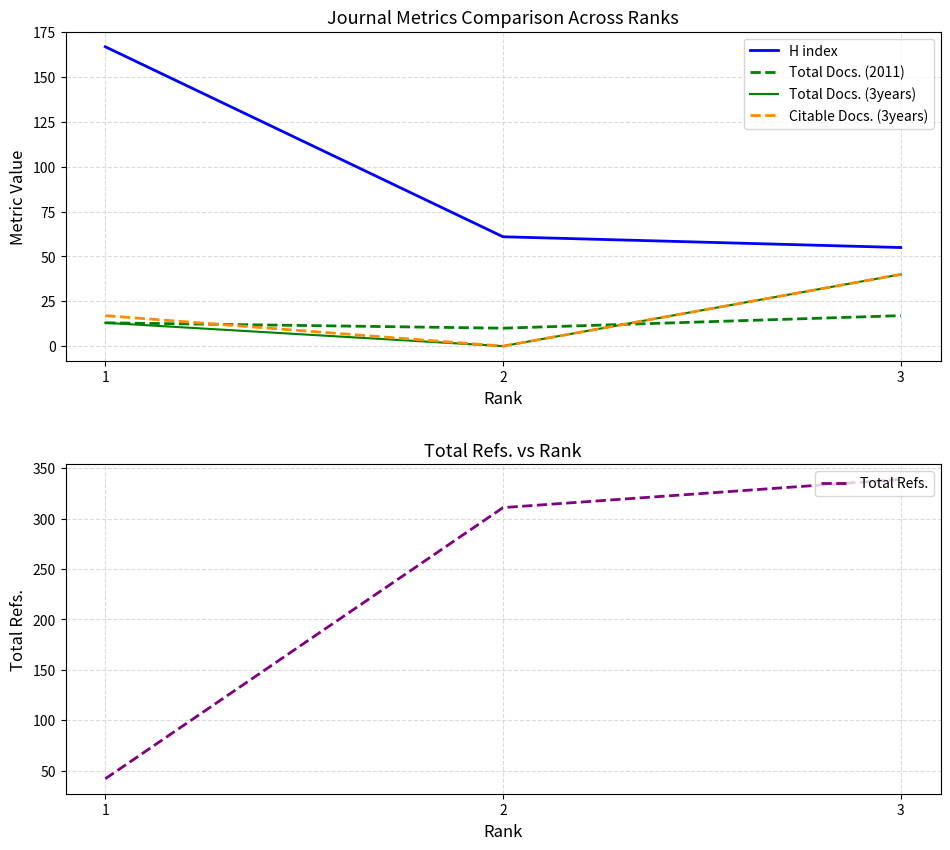

Reading left to right, list all the values displayed in this chart.

H index: 167	61	55
Total Docs. (2011): 13	10	17
Total Docs. (3years): 13	0	40
Citable Docs. (3years): 17	0	40
Total Refs.: 42	311	339